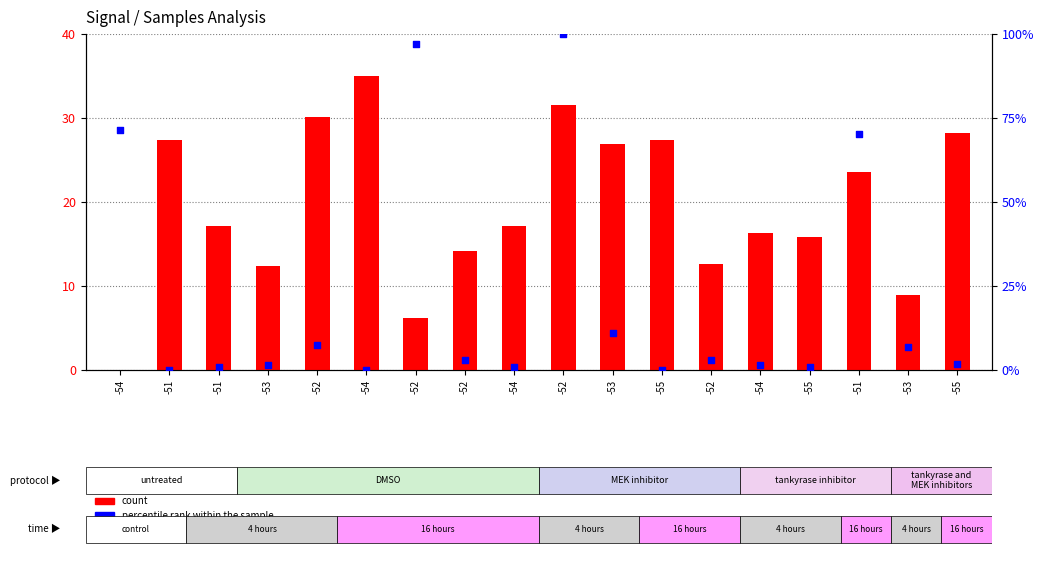

Which series contains the highest Y value?

percentile rank within the sample